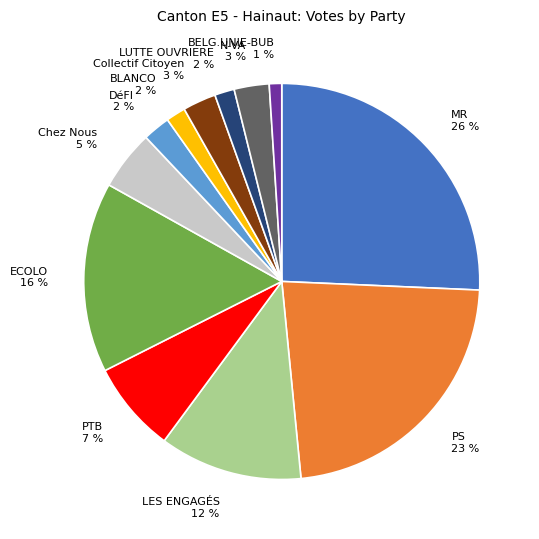

Do LUTTE OUVRIERE and DéFI together represent more than half of the pie?

No